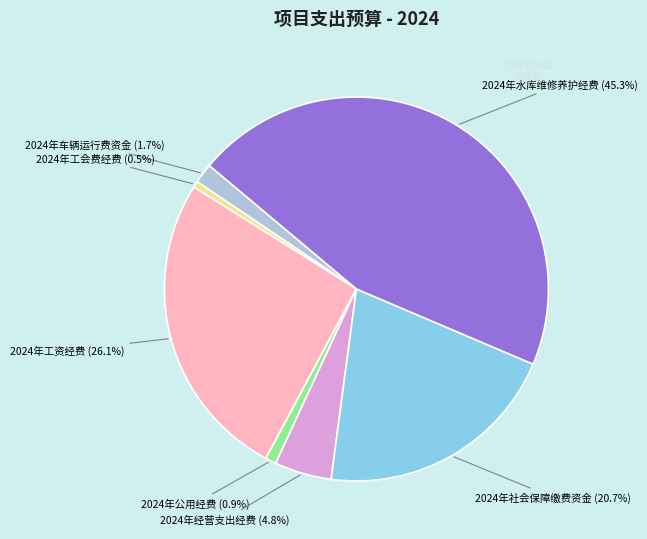

Does any single category account for the majority?

No